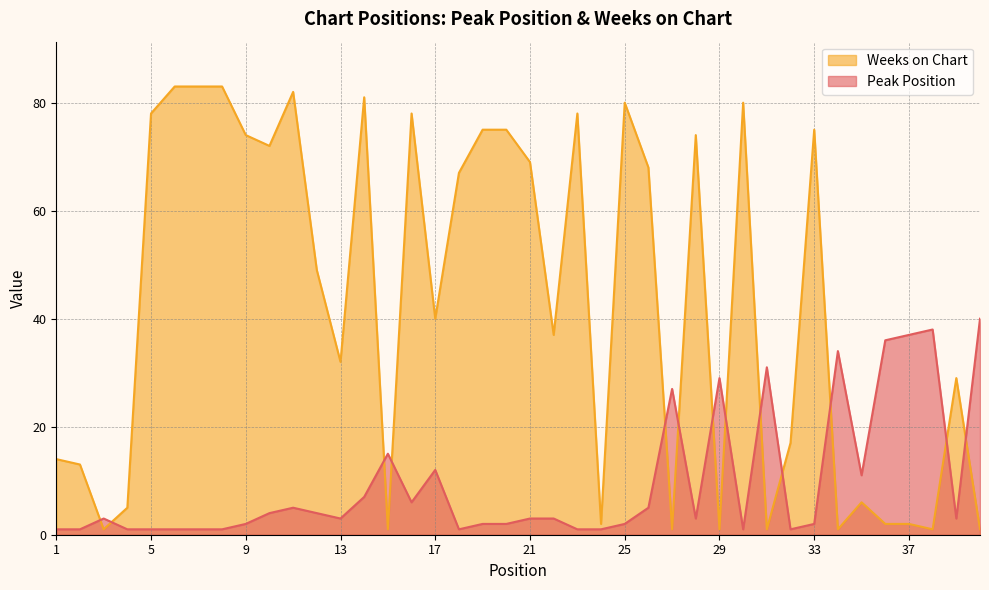

Reading left to right, list all the values displayed in this chart.

Peak Position: 1=1	2=1	3=3	4=1	5=1	6=1	7=1	8=1	9=2	10=4	11=5	12=4	13=3	14=7	15=15	16=6	17=12	18=1	19=2	20=2	21=3	22=3	23=1	24=1	25=2	26=5	27=27	28=3	29=29	30=1	31=31	32=1	33=2	34=34	35=11	36=36	37=37	38=38	39=3	40=40
Weeks on Chart: 1=14	2=13	3=1	4=5	5=78	6=83	7=83	8=83	9=74	10=72	11=82	12=49	13=32	14=81	15=1	16=78	17=40	18=67	19=75	20=75	21=69	22=37	23=78	24=2	25=80	26=68	27=1	28=74	29=1	30=80	31=1	32=17	33=75	34=1	35=6	36=2	37=2	38=1	39=29	40=1